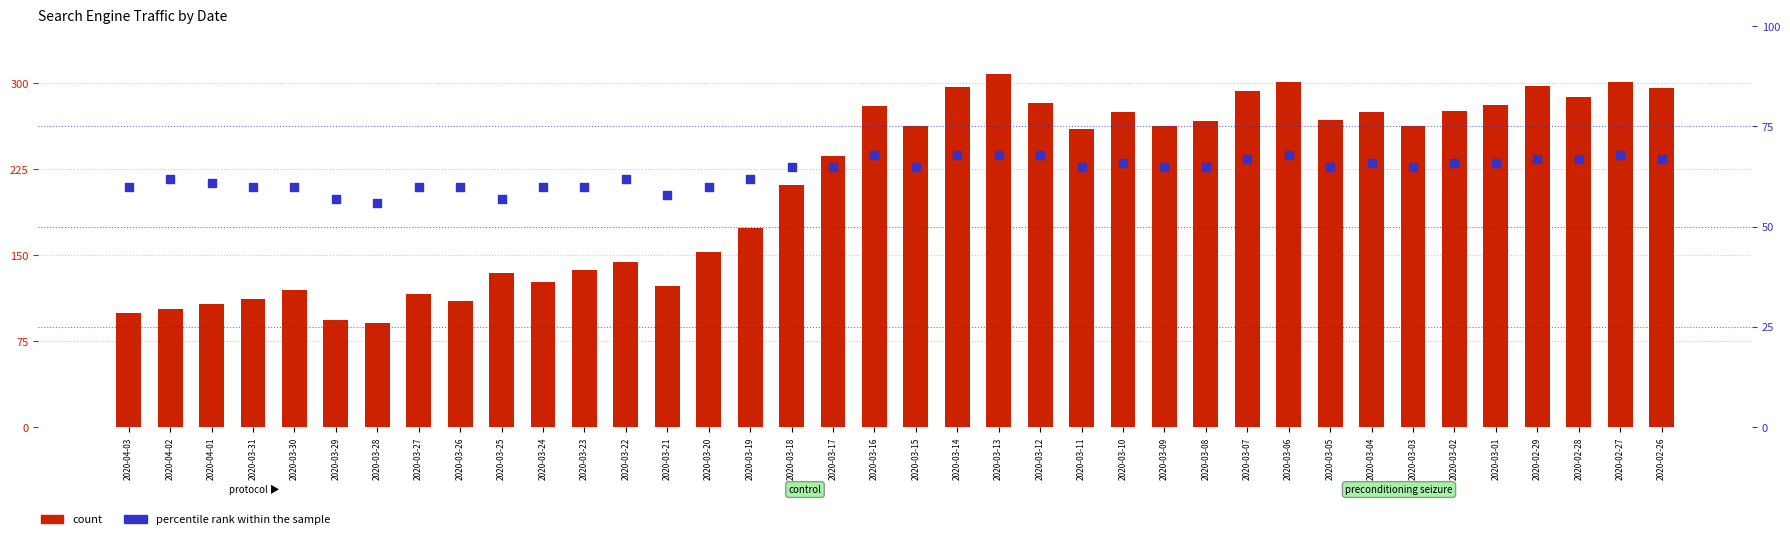

Which series reaches the maximum Y coordinate?

count